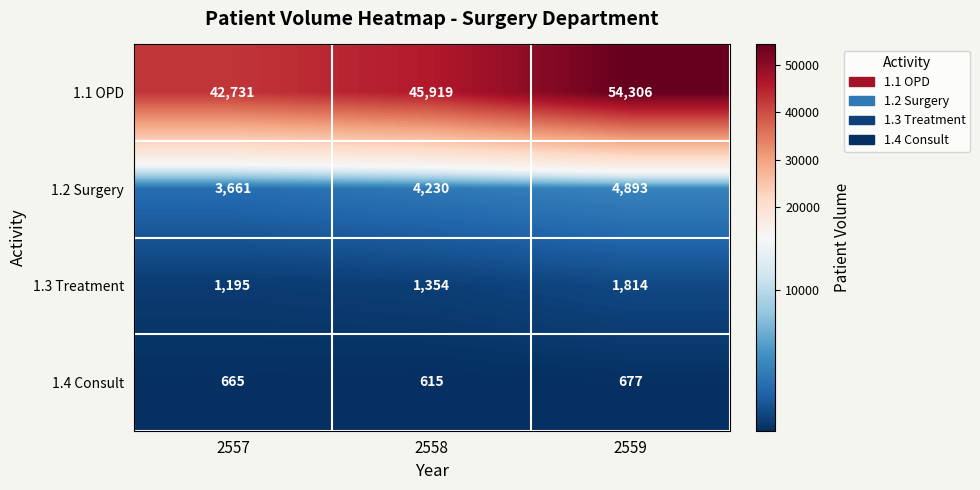

Reading left to right, list all the values displayed in this chart.

1.1 OPD: 42731	45919	54306
1.2 Surgery: 3661	4230	4893
1.3 Treatment: 1195	1354	1814
1.4 Consult: 665	615	677